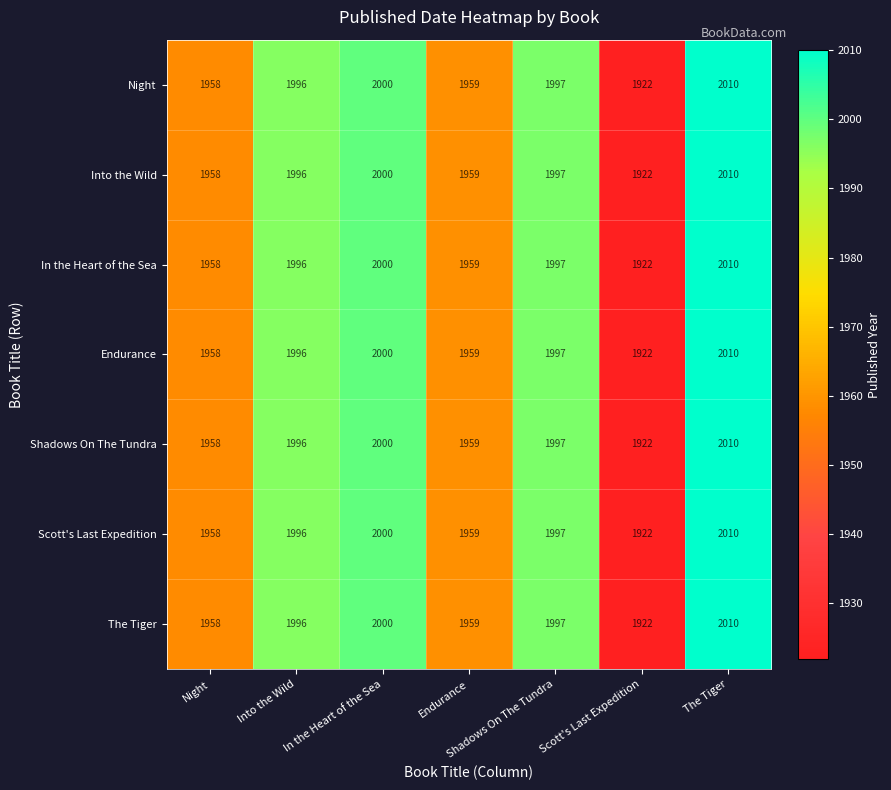

At which category is the sum across all series the highest?

The Tiger